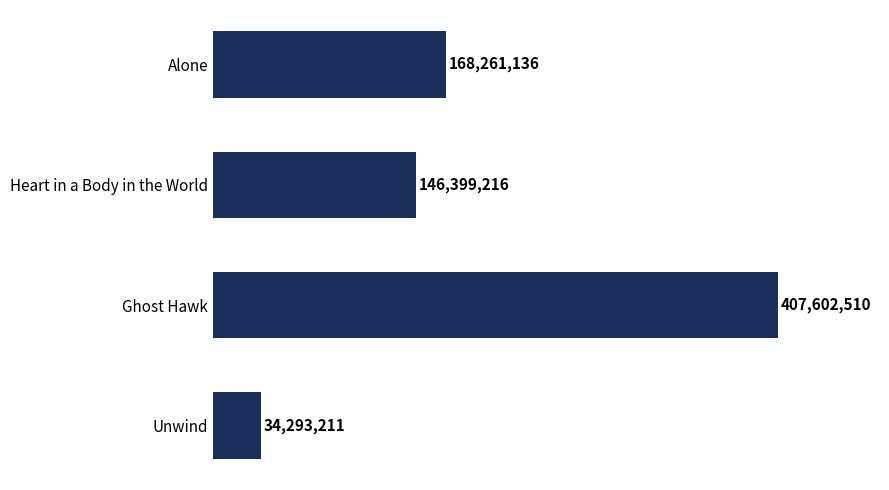

What is the average value?

189139018